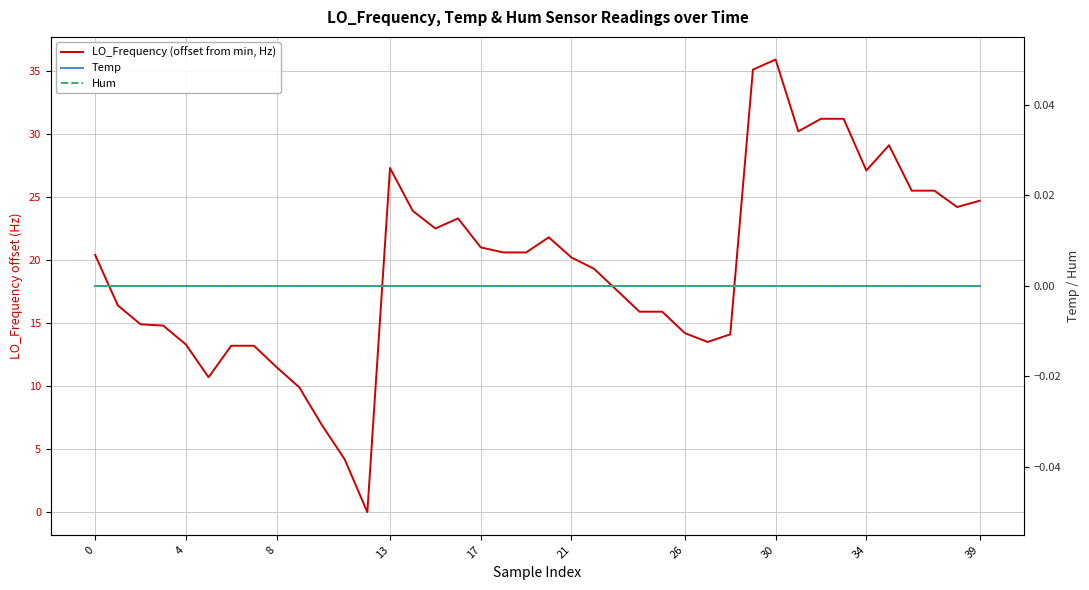

Which series has the widest spread of values?

LO_Frequency (offset from min, Hz)